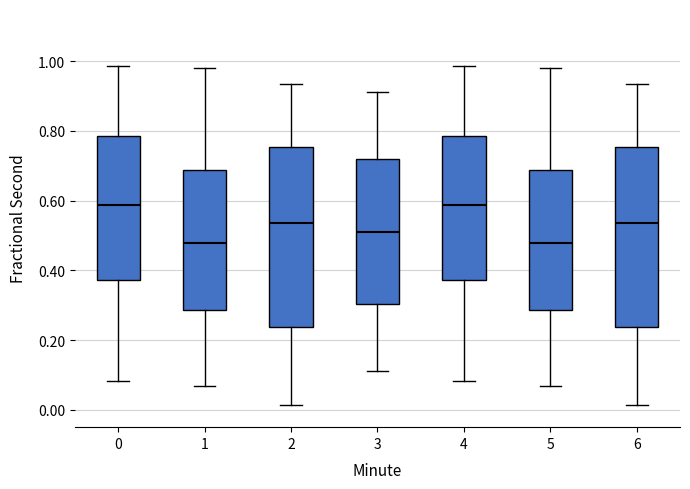

Reading left to right, transcribe this box plot: for each box, give where its median line is, the range the box spans, and where its two whiskers end, as read against the y-axis. The values are not printed on the chart, so give them approximately, as read against the axis.

0: median 0.58, box 0.38 to 0.78, whiskers 0.08 to 0.98
1: median 0.48, box 0.28 to 0.68, whiskers 0.06 to 0.98
2: median 0.54, box 0.24 to 0.76, whiskers 0.02 to 0.94
3: median 0.52, box 0.30 to 0.72, whiskers 0.10 to 0.92
4: median 0.58, box 0.38 to 0.78, whiskers 0.08 to 0.98
5: median 0.48, box 0.28 to 0.68, whiskers 0.06 to 0.98
6: median 0.54, box 0.24 to 0.76, whiskers 0.02 to 0.94